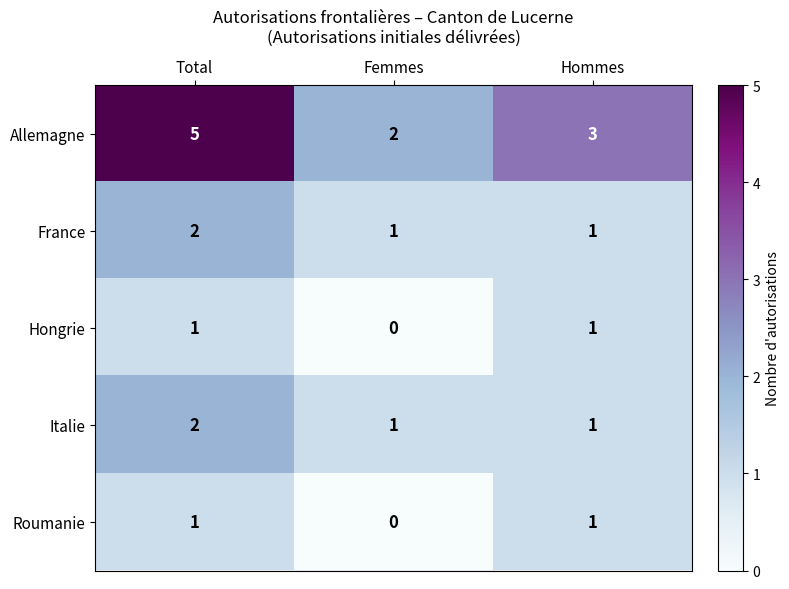

What is the total value across all series at Total?

11